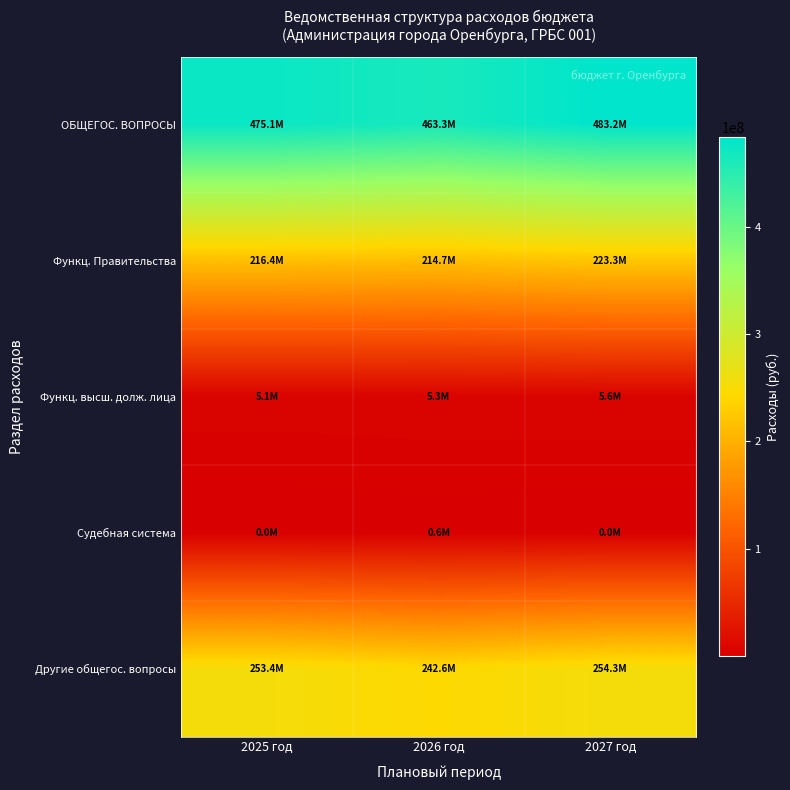

What is the minimum value shown in the chart?

42000.0